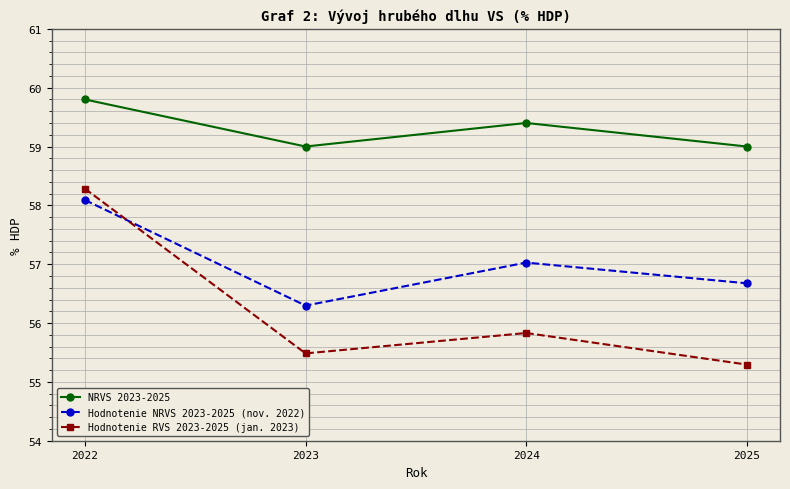

True or false: NRVS 2023-2025 has a value of 100.1 at 2025.

False